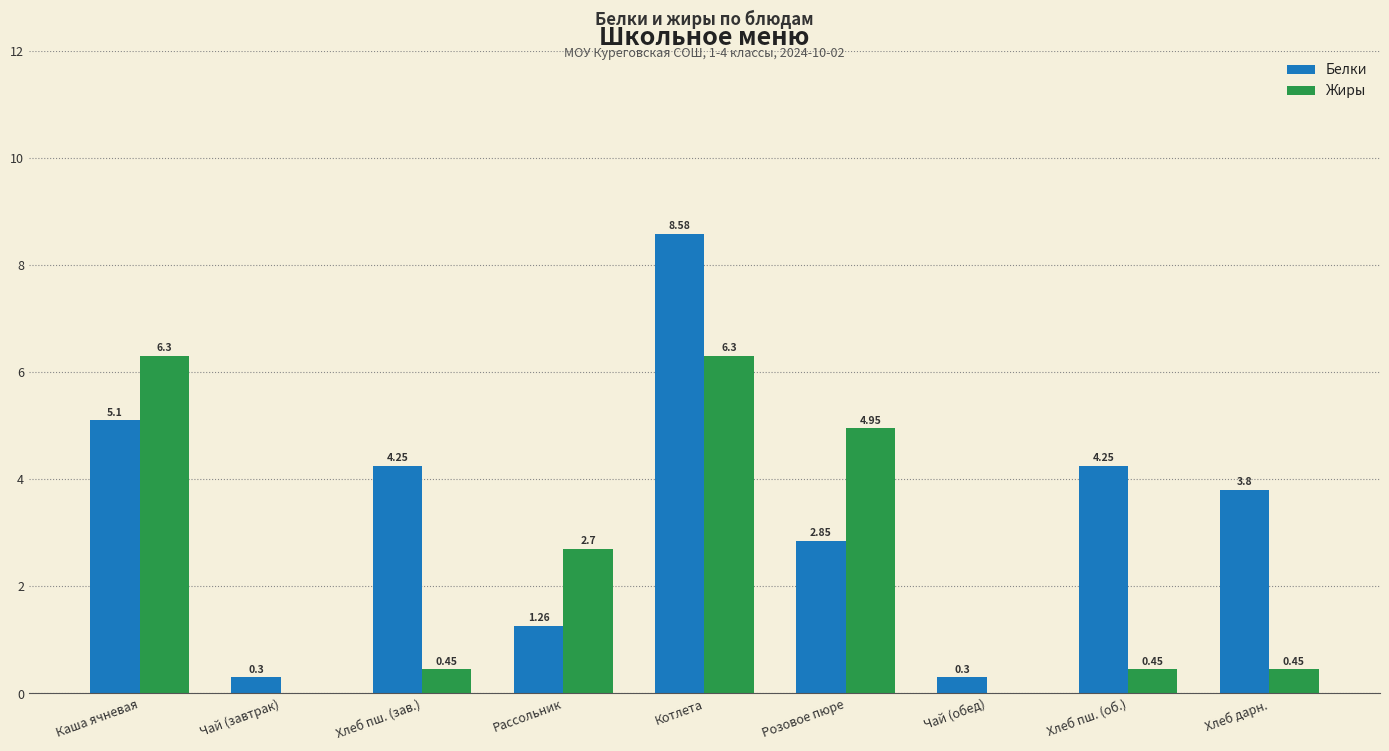

Does the chart contain stacked bars?

No